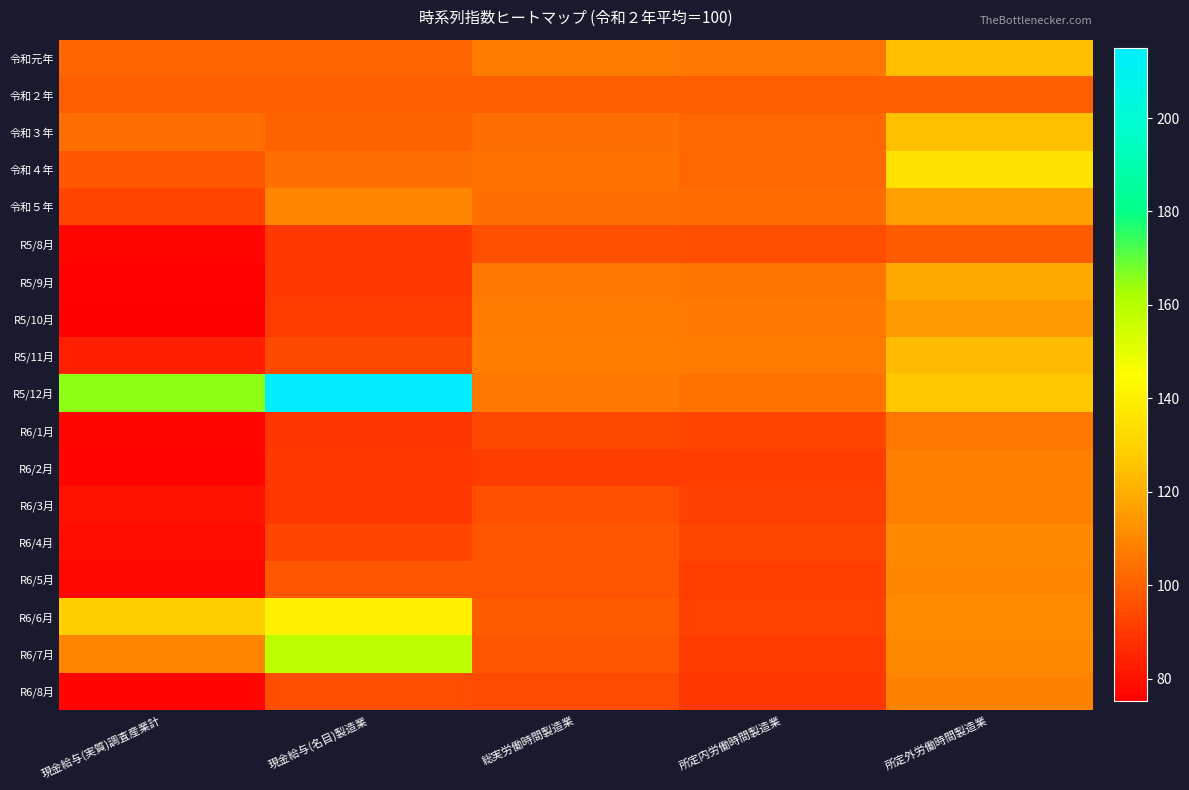

Reading left to right, list all the values displayed in this chart.

令和元年: 現金給与(実質)調査産業計=101.2	現金給与(名目)製造業=101.2	総実労働時間製造業=106.9	所定内労働時間製造業=105.5	所定外労働時間製造業=124.5
令和２年: 現金給与(実質)調査産業計=100.0	現金給与(名目)製造業=100.0	総実労働時間製造業=100.0	所定内労働時間製造業=100.0	所定外労働時間製造業=100.0
令和３年: 現金給与(実質)調査産業計=103.8	現金給与(名目)製造業=100.6	総実労働時間製造業=103.7	所定内労働時間製造業=102.2	所定外労働時間製造業=124.7
令和４年: 現金給与(実質)調査産業計=97.8	現金給与(名目)製造業=104.3	総実労働時間製造業=104.4	所定内労働時間製造業=102.1	所定外労働時間製造業=135.3
令和５年: 現金給与(実質)調査産業計=92.9	現金給与(名目)製造業=109.4	総実労働時間製造業=104.2	所定内労働時間製造業=103.3	所定外労働時間製造業=116.7
R5/8月: 現金給与(実質)調査産業計=77.2	現金給与(名目)製造業=90.0	総実労働時間製造業=95.9	所定内労働時間製造業=95.6	所定外労働時間製造業=99.0
R5/9月: 現金給与(実質)調査産業計=76.0	現金給与(名目)製造業=90.3	総実労働時間製造業=106.3	所定内労働時間製造業=105.4	所定外労働時間製造業=118.6
R5/10月: 現金給与(実質)調査産業計=75.2	現金給与(名目)製造業=90.8	総実労働時間製造業=106.9	所定内労働時間製造業=106.3	所定外労働時間製造業=114.7
R5/11月: 現金給与(実質)調査産業計=83.3	現金給与(名目)製造業=94.1	総実労働時間製造業=107.8	所定内労働時間製造業=106.7	所定外労働時間製造業=123.5
R5/12月: 現金給与(実質)調査産業計=165.5	現金給与(名目)製造業=214.9	総実労働時間製造業=106.3	所定内労働時間製造業=104.9	所定外労働時間製造業=126.5
R6/1月: 現金給与(実質)調査産業計=77.1	現金給与(名目)製造業=88.9	総実労働時間製造業=93.7	所定内労働時間製造業=92.8	所定外労働時間製造業=105.9
R6/2月: 現金給与(実質)調査産業計=76.5	現金給与(名目)製造業=90.0	総実労働時間製造業=91.2	所定内労働時間製造業=91.2	所定外労働時間製造業=108.3
R6/3月: 現金給与(実質)調査産業計=79.8	現金給与(名目)製造業=89.7	総実労働時間製造業=96.1	所定内労働時間製造業=92.1	所定外労働時間製造業=108.2
R6/4月: 現金給与(実質)調査産業計=78.8	現金給与(名目)製造業=93.0	総実労働時間製造業=97.5	所定内労働時間製造業=93.4	所定外労働時間製造業=110.8
R6/5月: 現金給与(実質)調査産業計=77.6	現金給与(名目)製造業=98.0	総実労働時間製造業=96.8	所定内労働時間製造業=91.3	所定外労働時間製造業=109.9
R6/6月: 現金給与(実質)調査産業計=128.9	現金給与(名目)製造業=140.5	総実労働時間製造業=99.1	所定内労働時間製造業=92.2	所定外労働時間製造業=111.2
R6/7月: 現金給与(実質)調査産業計=109.5	現金給与(名目)製造業=158.7	総実労働時間製造業=97.6	所定内労働時間製造業=90.5	所定外労働時間製造業=110.9
R6/8月: 現金給与(実質)調査産業計=76.3	現金給与(名目)製造業=95.5	総実労働時間製造業=94.8	所定内労働時間製造業=89.6	所定外労働時間製造業=109.0